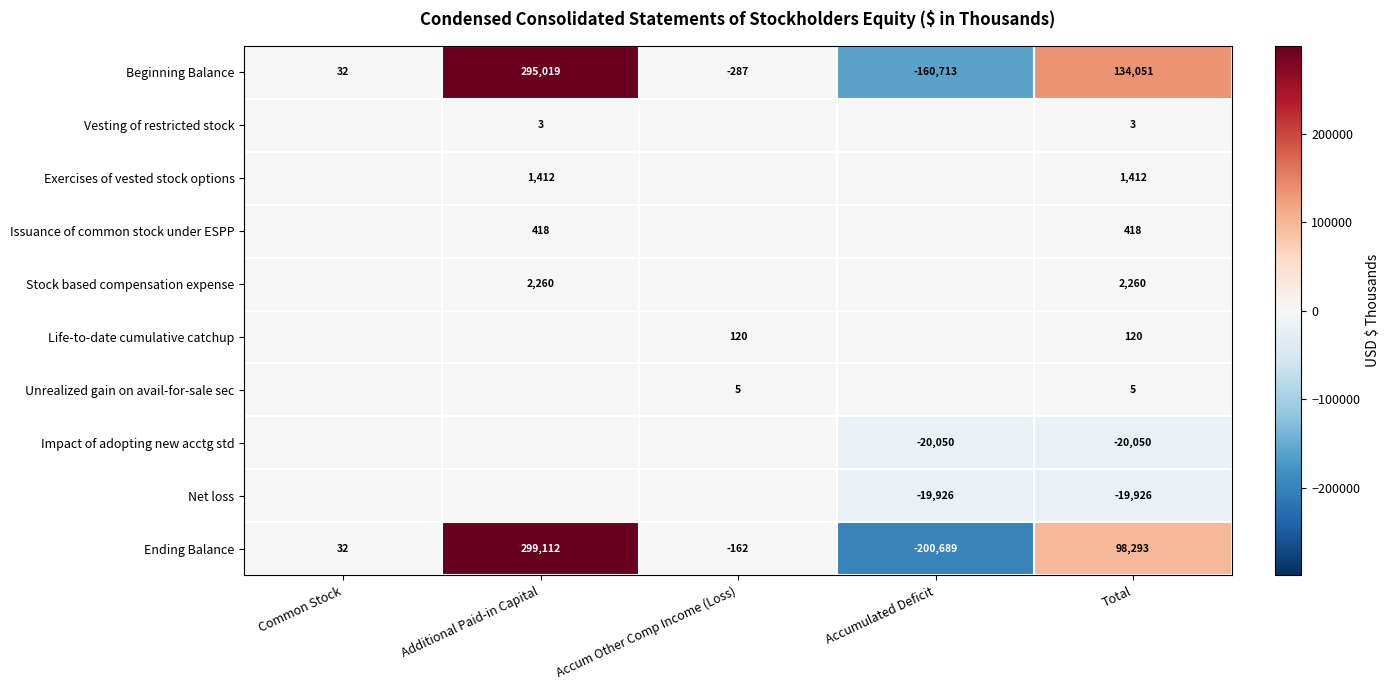

What is the sum of the Ending Balance values at Additional Paid-in Capital and Common Stock?

299144